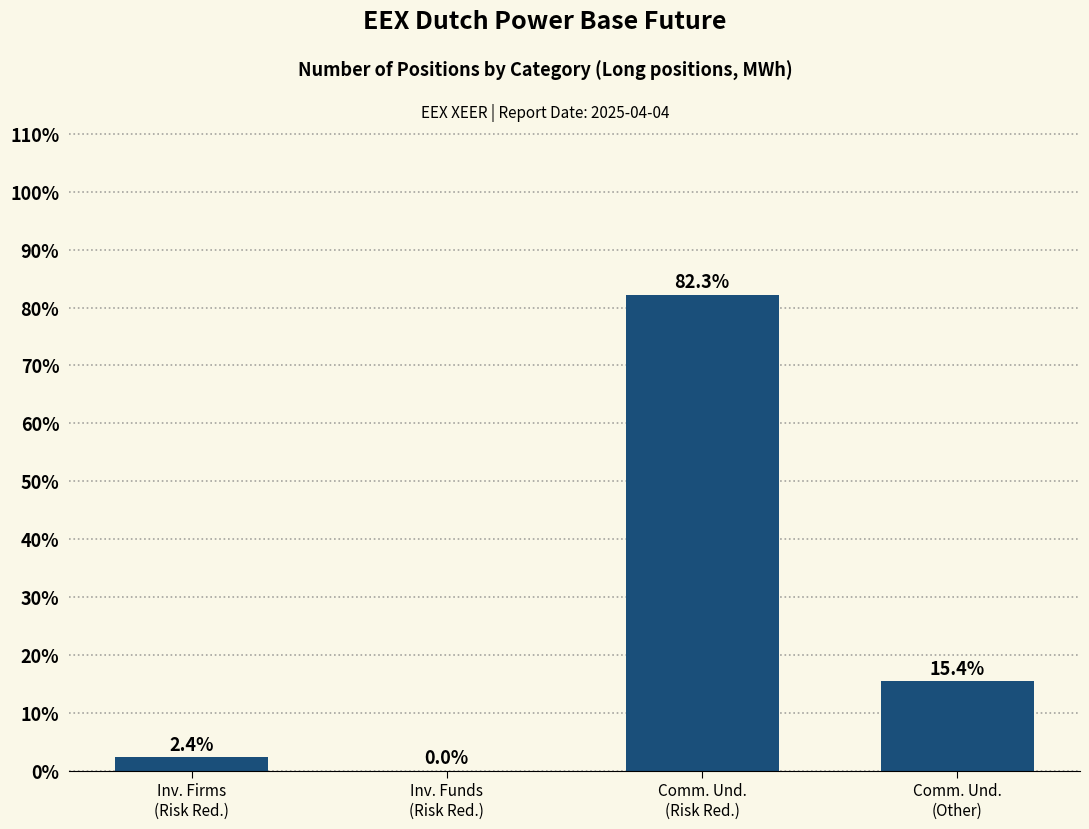

What is the greatest value displayed?

82.3